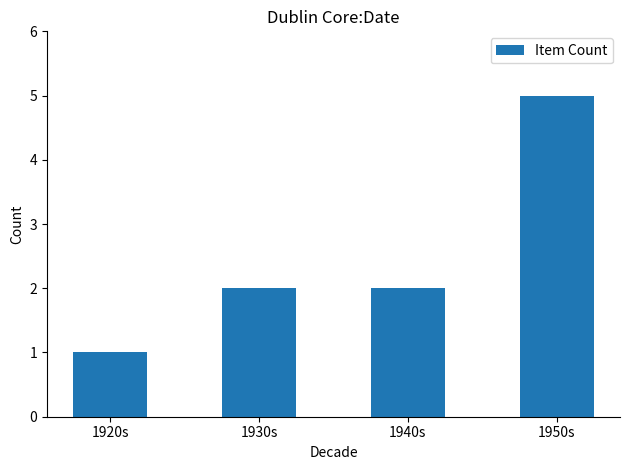

What is the label of the 2nd bar from the right?

1940s